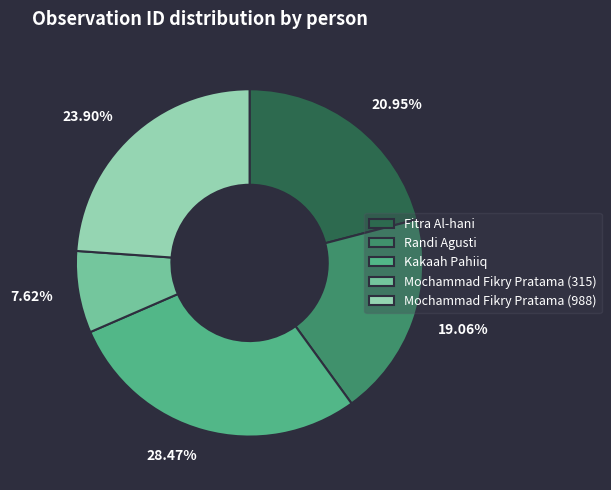

To the nearest percent, what percentage of the pie is Randi Agusti?

19%